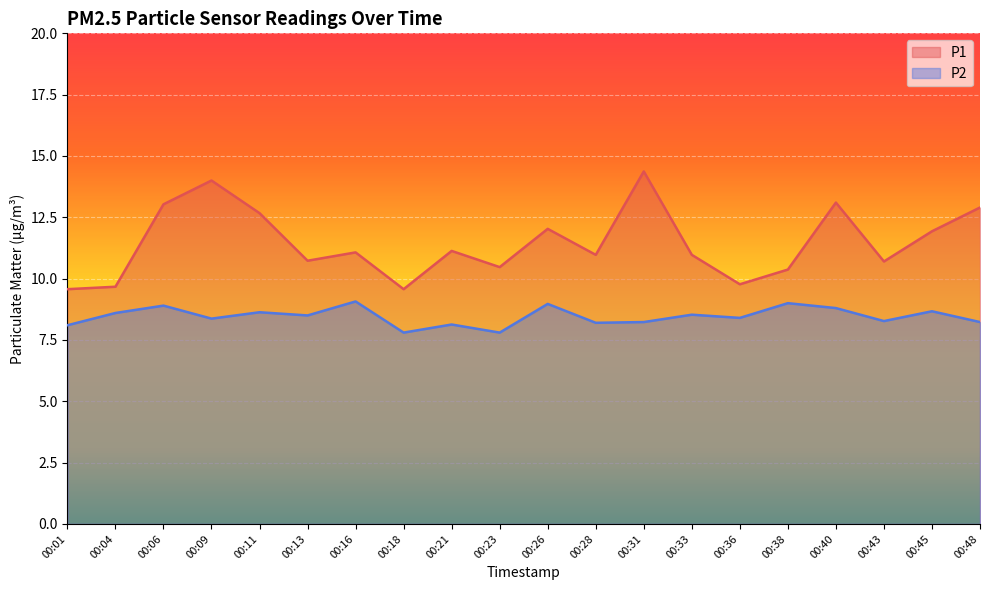

What is the spread (max minus min) of values at 00:38?

1.4